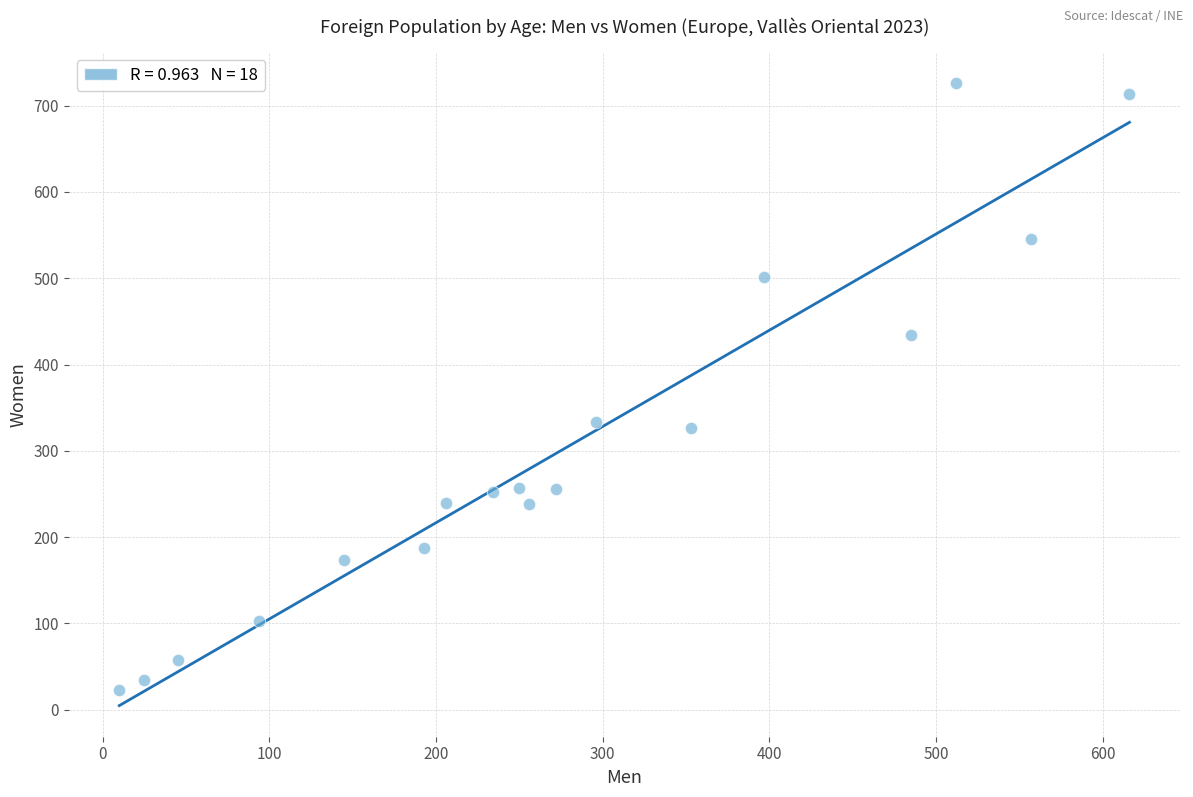

What is the range of X values (max minus min)?

606